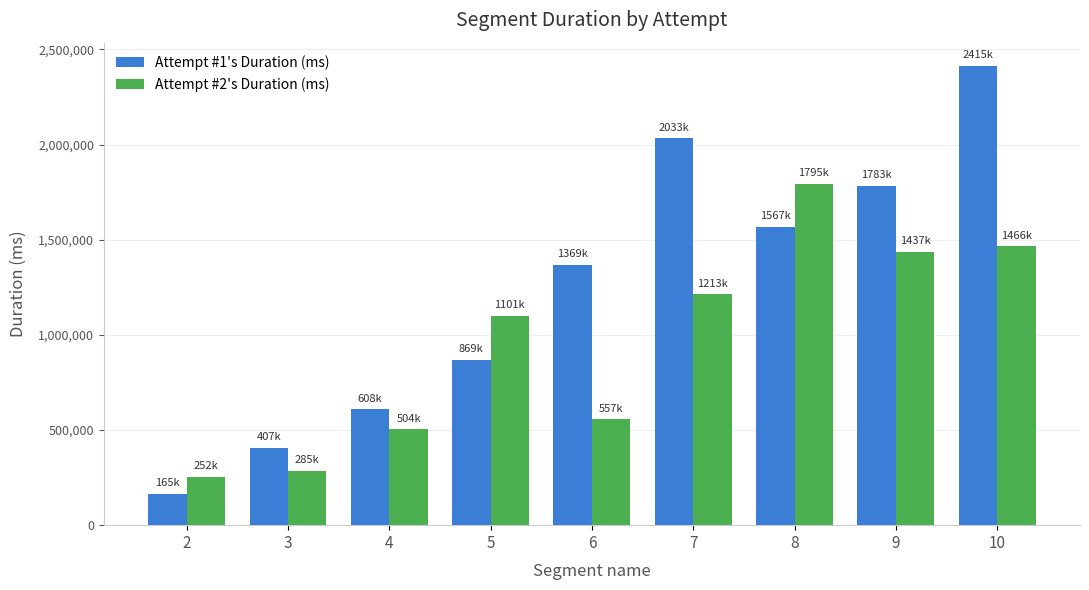

Rank the categories by Attempt #2's Duration (ms) value from highest to lowest.

8, 10, 9, 7, 5, 6, 4, 3, 2